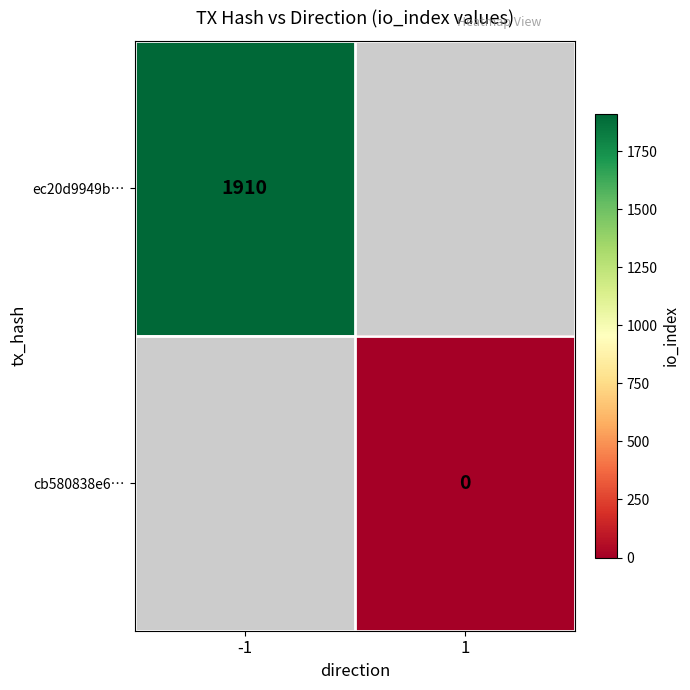

At how many categories does at least one series exceed 1037?

1